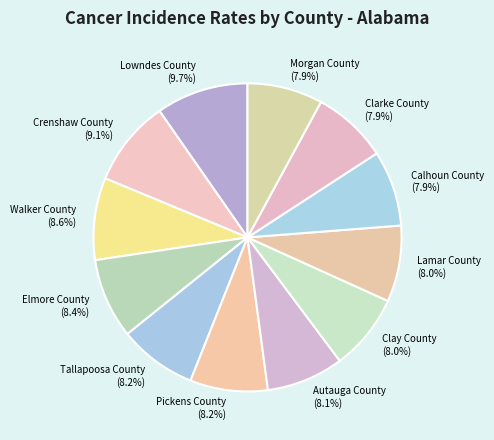

What percentage is the Crenshaw County slice, to the nearest percent?

9%